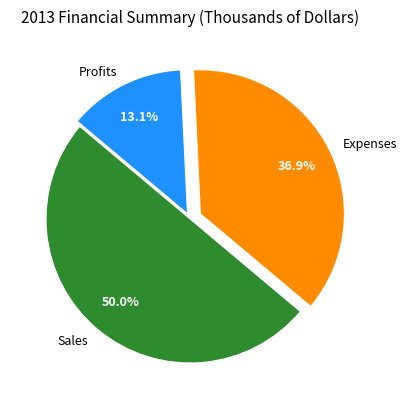

Rank the categories by value from lowest to highest.

Profits, Expenses, Sales